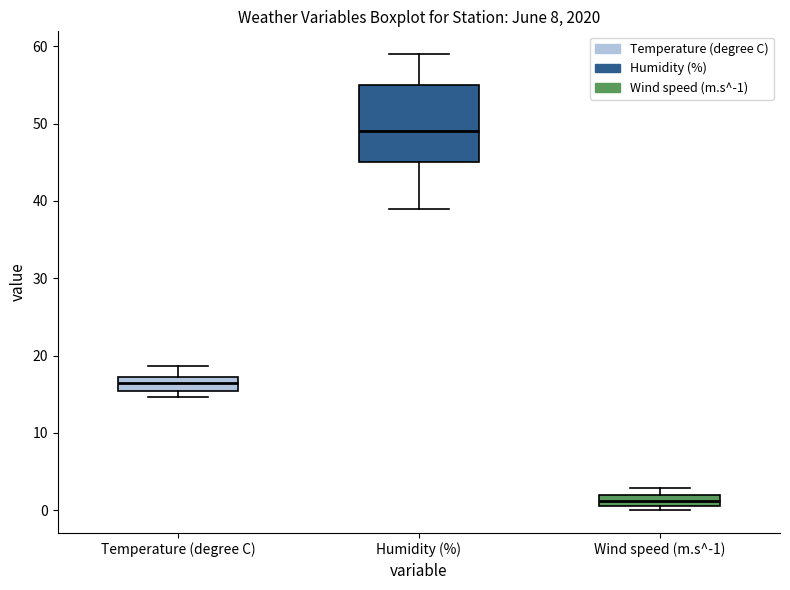

Which box has the highest median line?

Humidity (%)